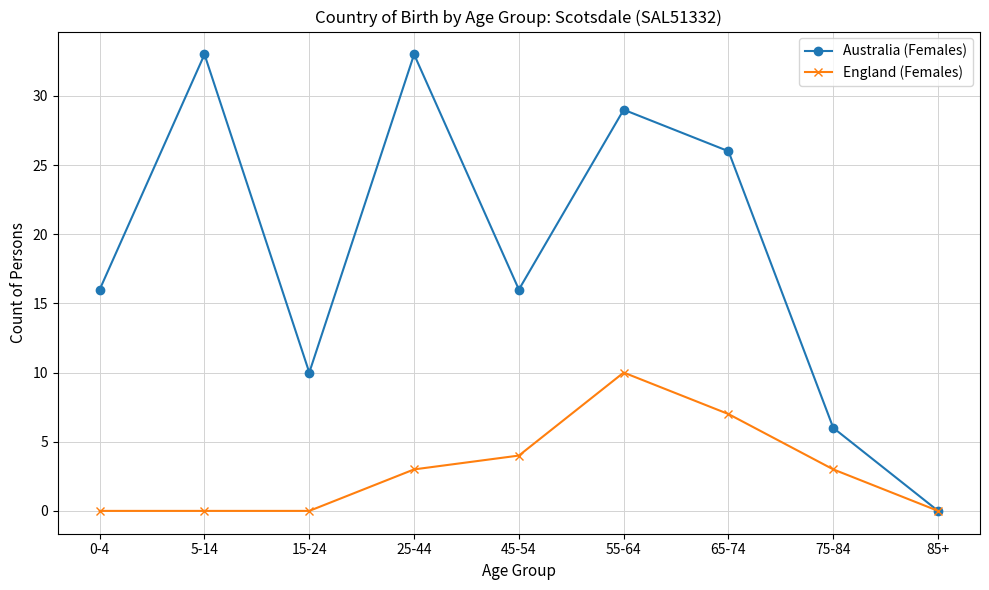

True or false: England (Females) has more than 2 points higher than both neighbors.

False